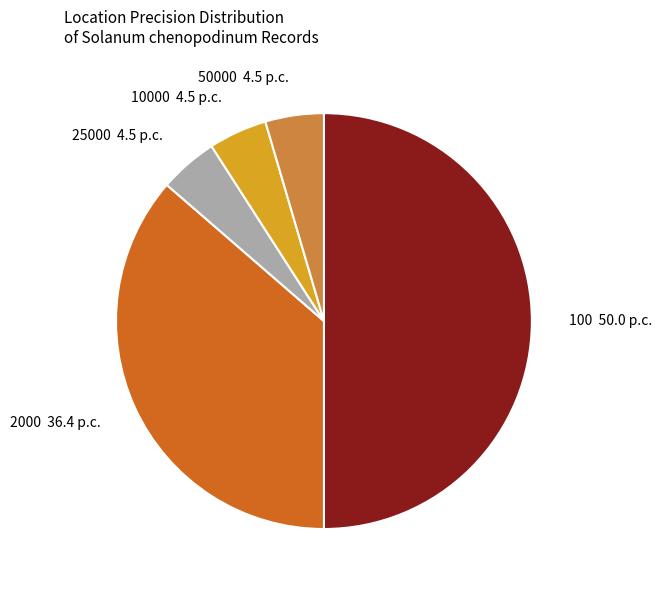

Does 2000 36.4 p.c. represent more than half of the total?

No